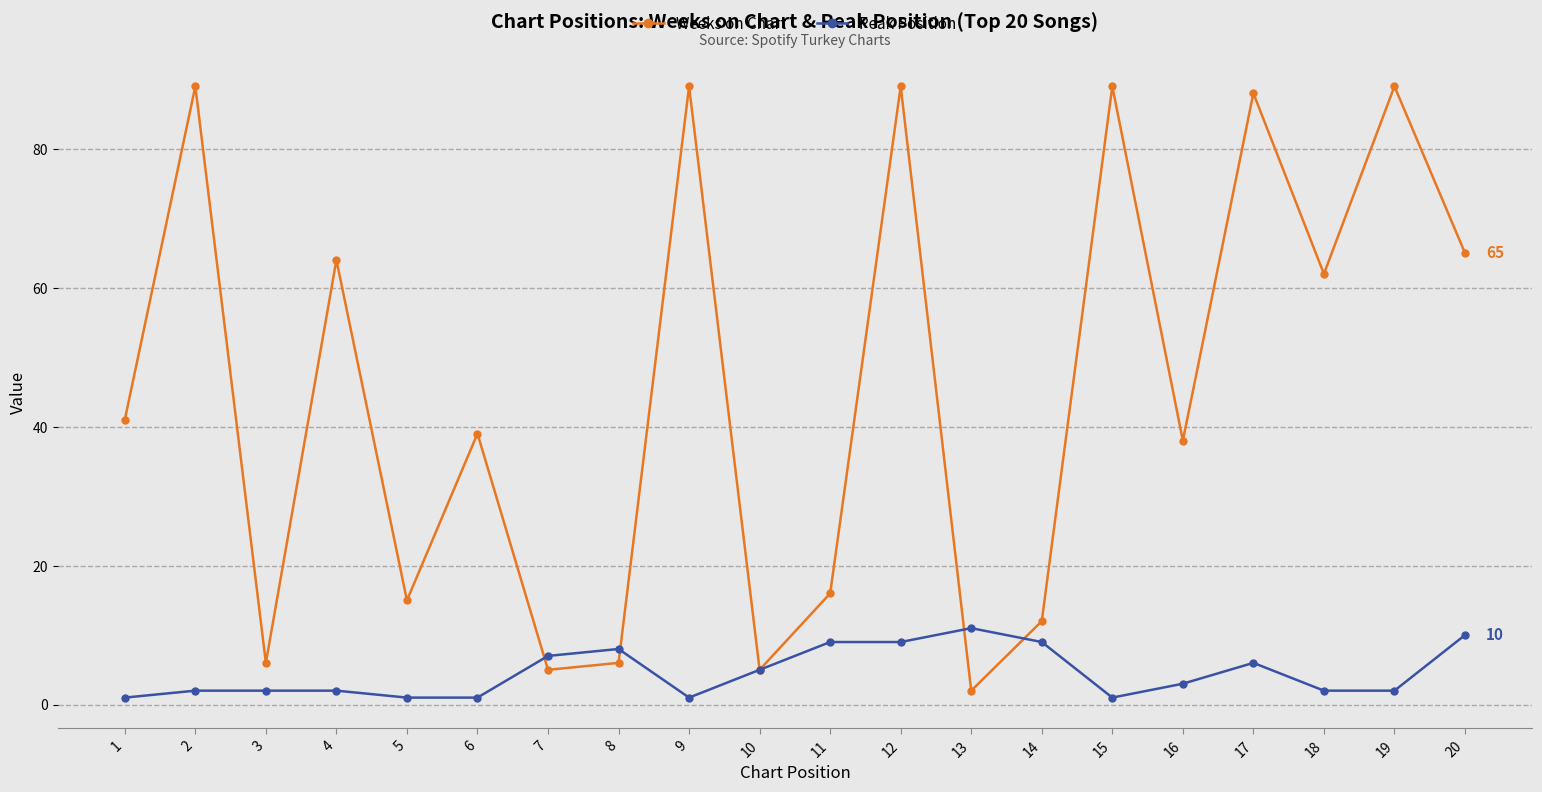

Reading left to right, extract all data points from this chart.

Weeks on Chart: 1=41	2=89	3=6	4=64	5=15	6=39	7=5	8=6	9=89	10=5	11=16	12=89	13=2	14=12	15=89	16=38	17=88	18=62	19=89	20=65
Peak Position: 1=1	2=2	3=2	4=2	5=1	6=1	7=7	8=8	9=1	10=5	11=9	12=9	13=11	14=9	15=1	16=3	17=6	18=2	19=2	20=10